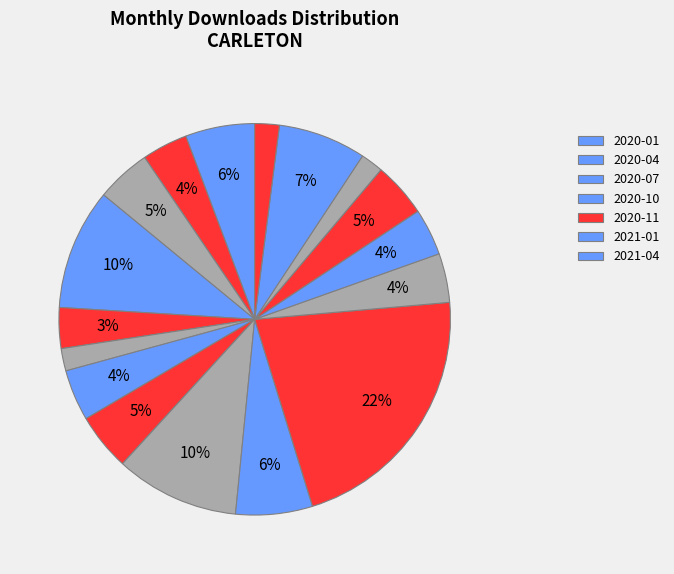

To the nearest percent, what is the average slice percentage?

6%